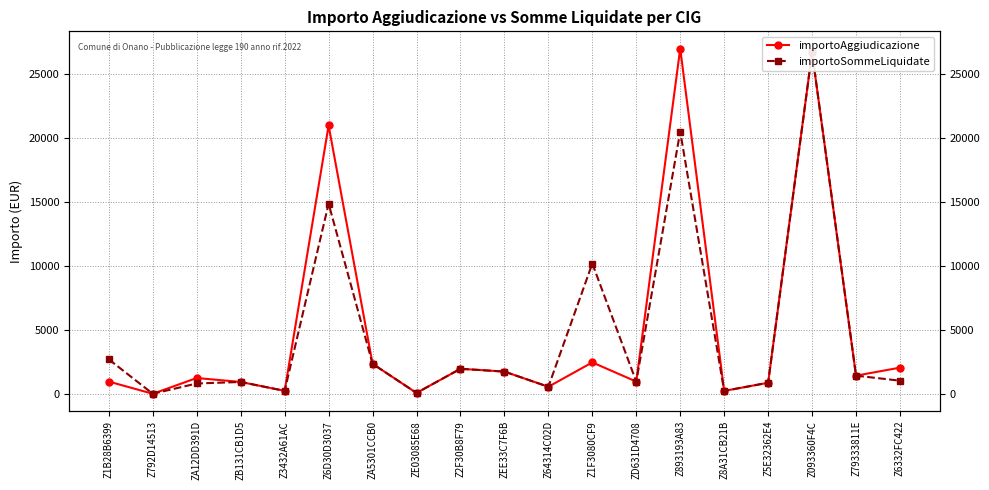

What is the highest value of the importoSommeLiquidate series?

26699.7